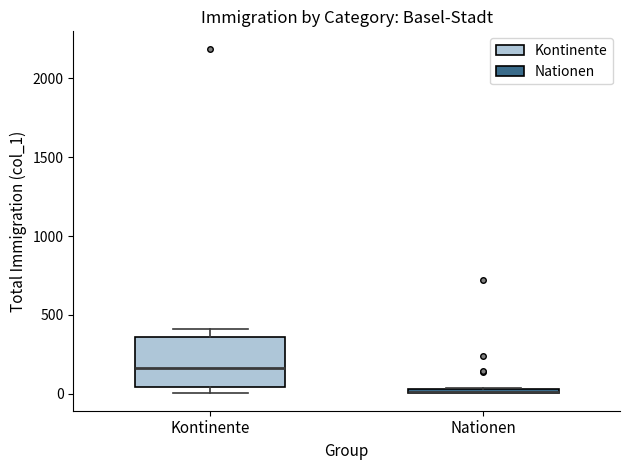

Where is the lower edge of the box for Kontinente on the y-axis? The values are not printed on the chart, so give them approximately, as read against the axis.

50